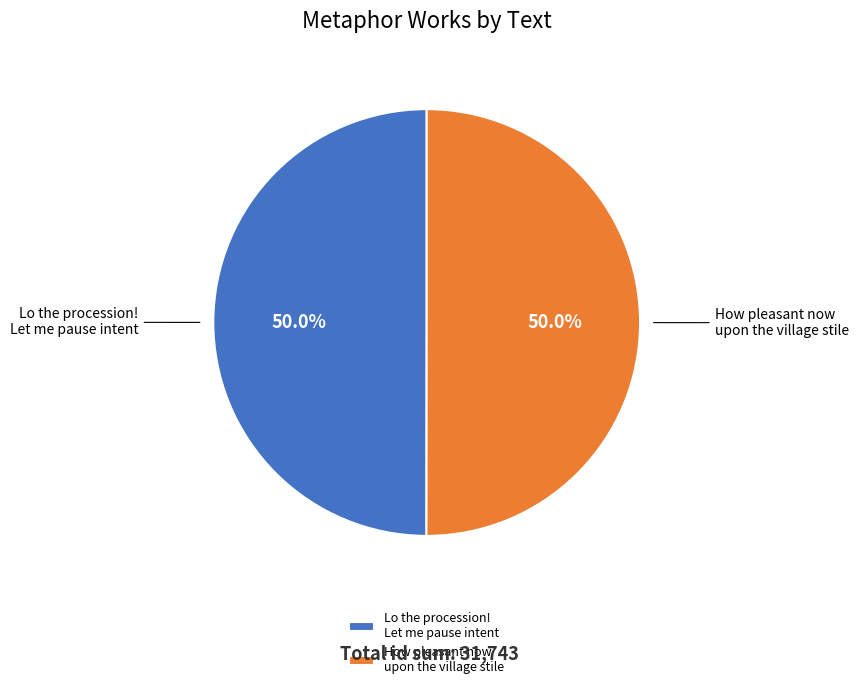

What percentage is the How pleasant now upon the village stile slice, to the nearest percent?

50%